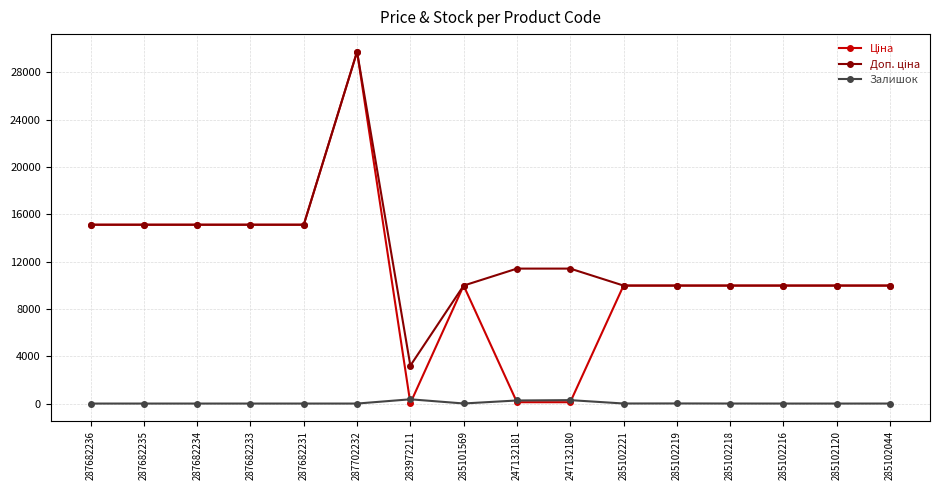

Does the chart have visible grid lines?

Yes